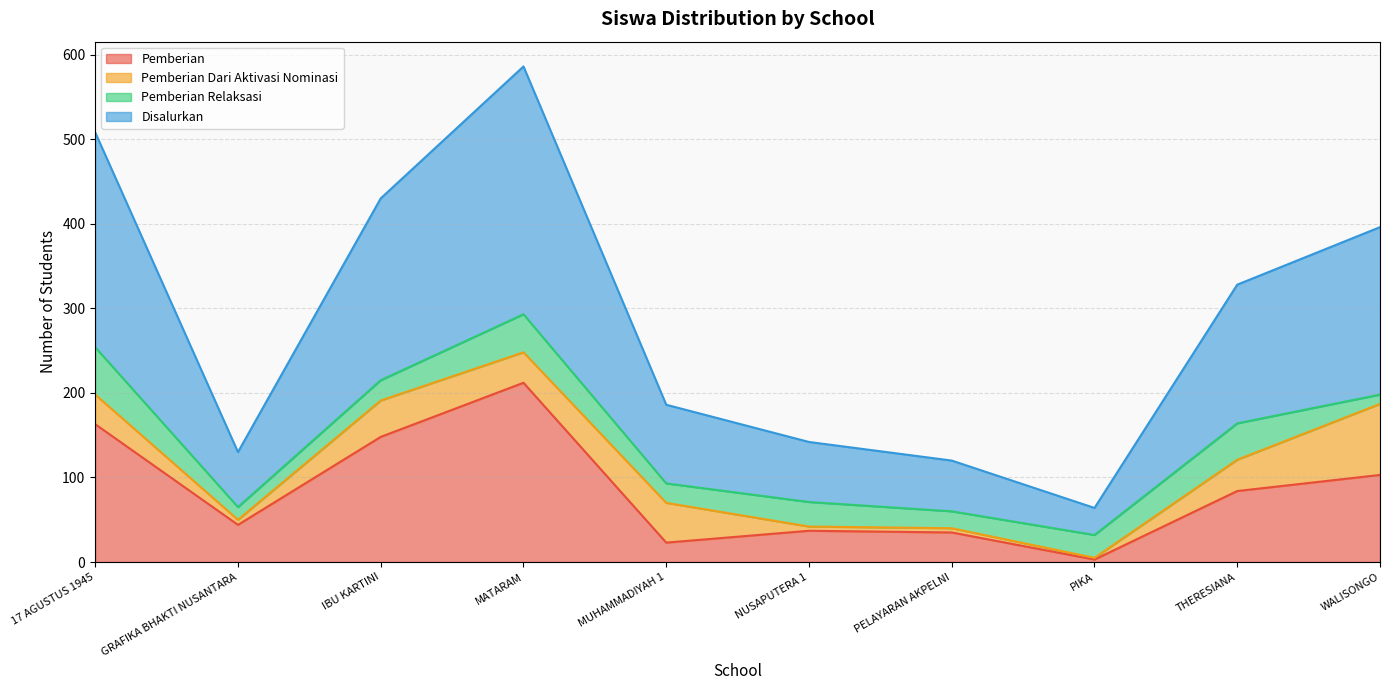

True or false: Pemberian has a value of 39 at THERESIANA.

False